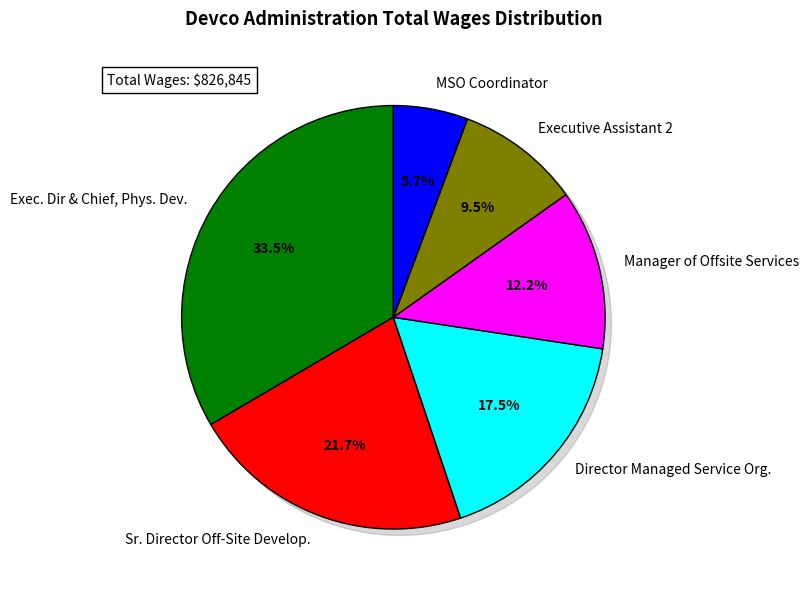

What is the change in value from Exec. Dir & Chief, Phys. Dev. to Executive Assistant 2?

-198312